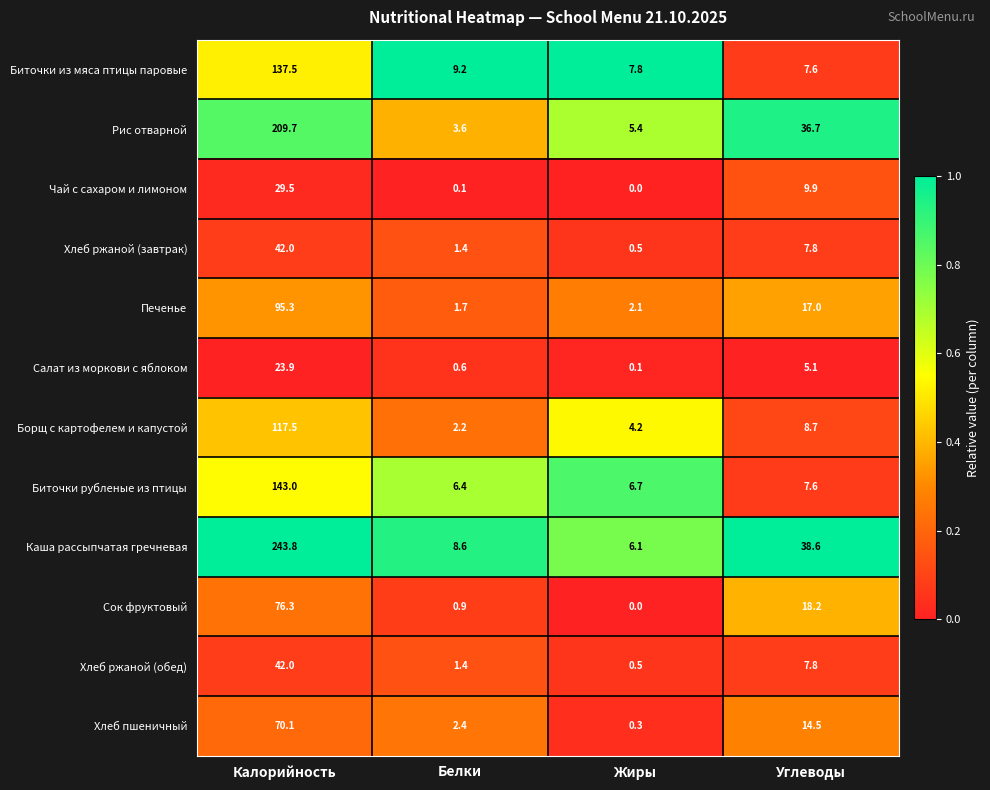

What is the approximate value of Салат из моркови с яблоком at Углеводы?

5.1